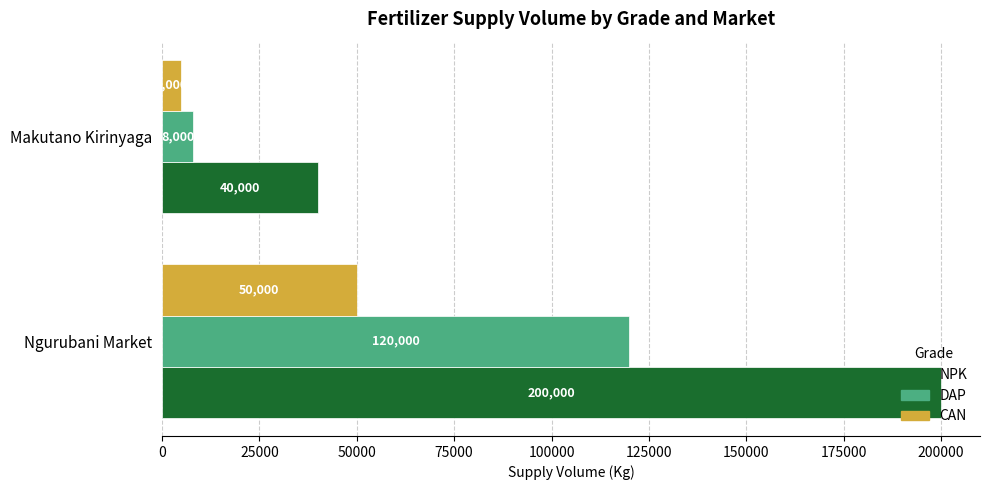

Which category has the lowest value in the NPK series?

Makutano Kirinyaga